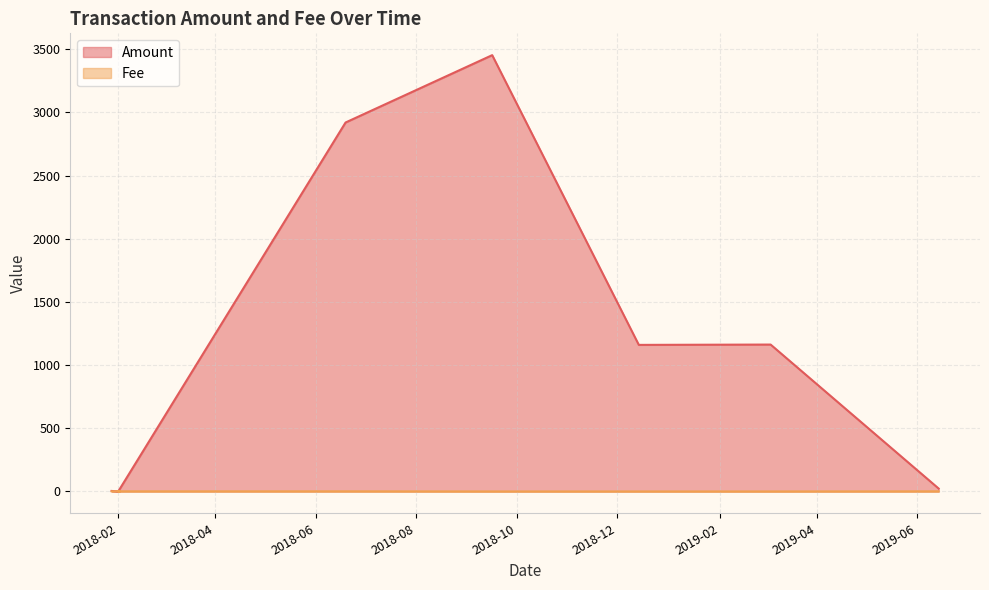

Which series has the largest total across all categories?

Amount